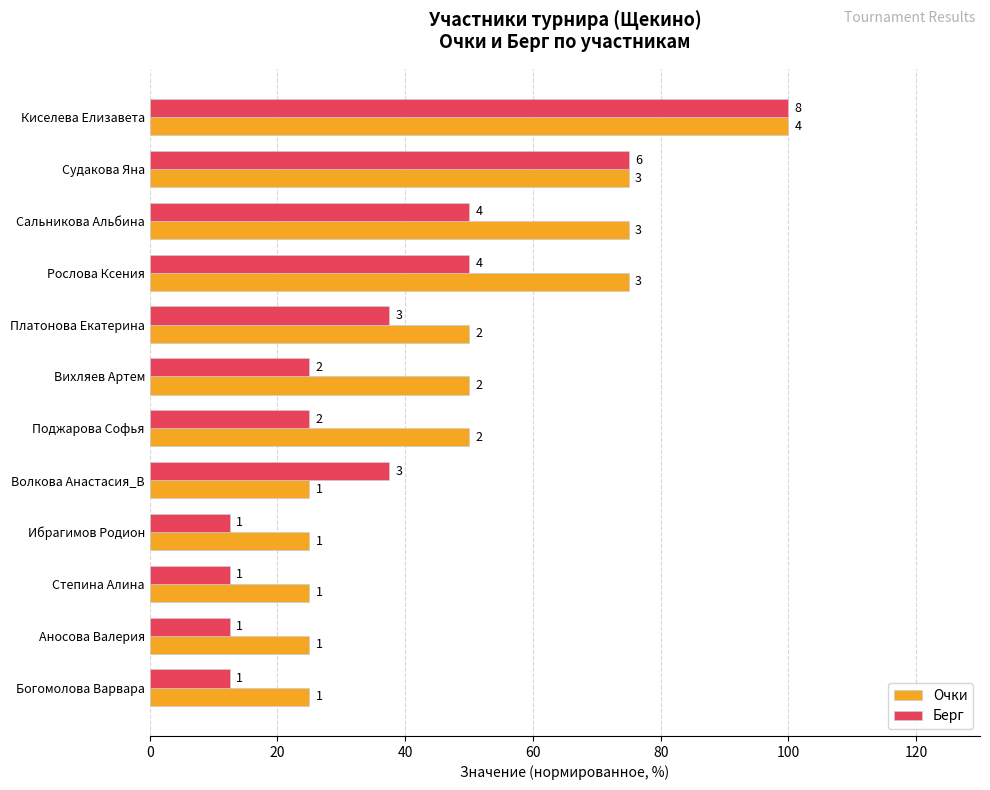

What are all the series names shown in the legend?

Очки, Берг